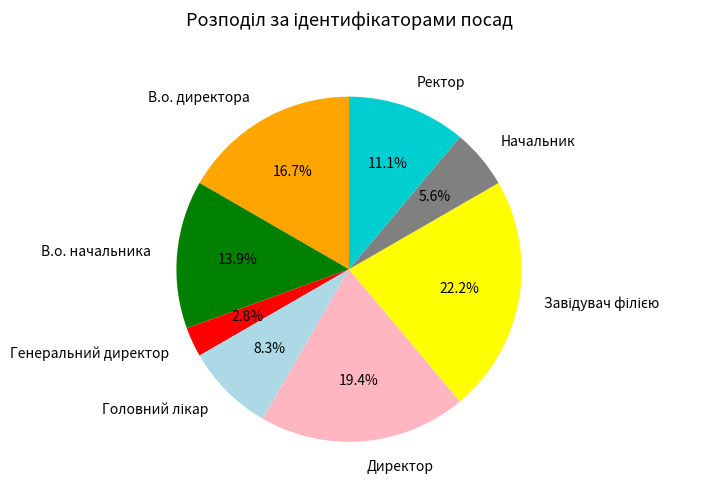

Which slice is the smallest?

Генеральний директор